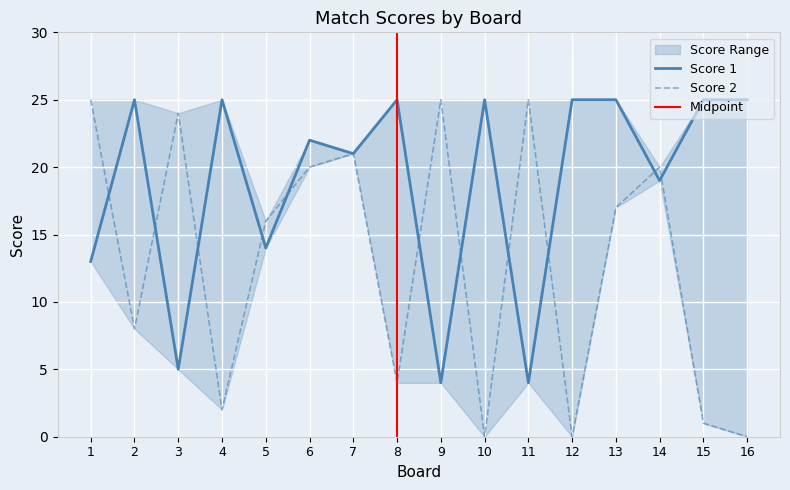

The Score 1 series shows 6 at 10. True or false?

False